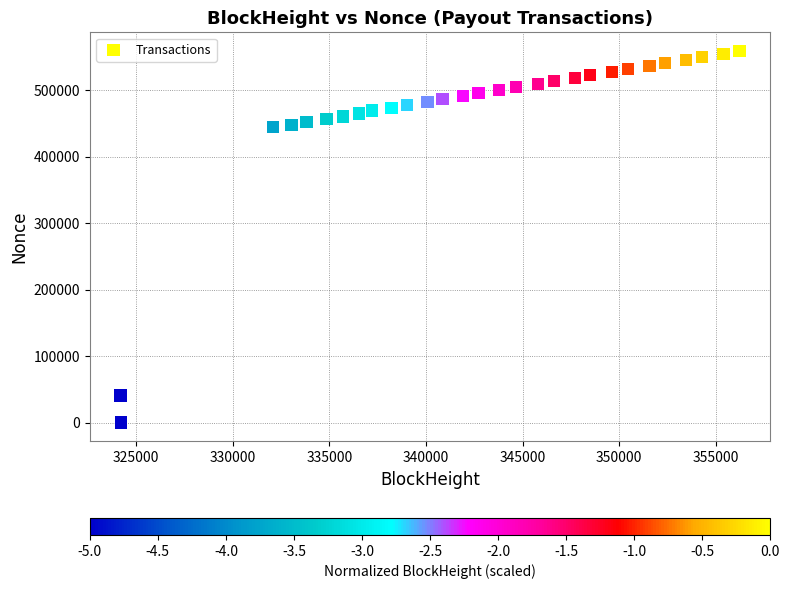

What is the range of Y values (max minus min)?

558739